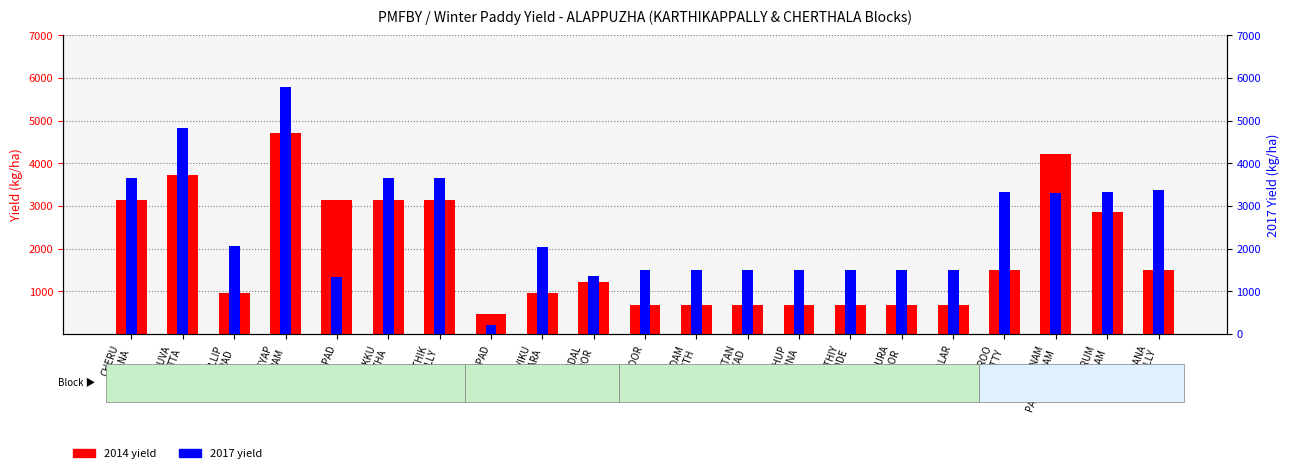

What is the sum of all 2017 yield (kg/ha) values?

52383